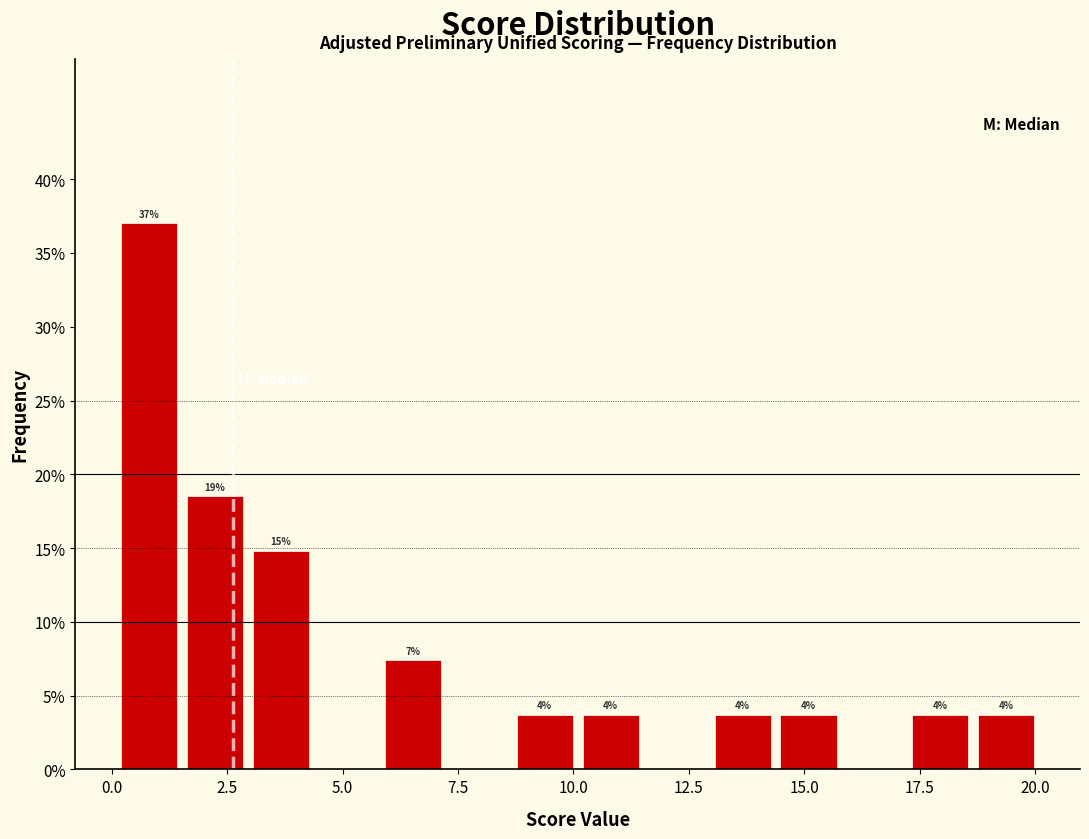

Around what value on the x-axis is the tallest bar? Give the approximate position of its centre, as read against the axis.

1.0